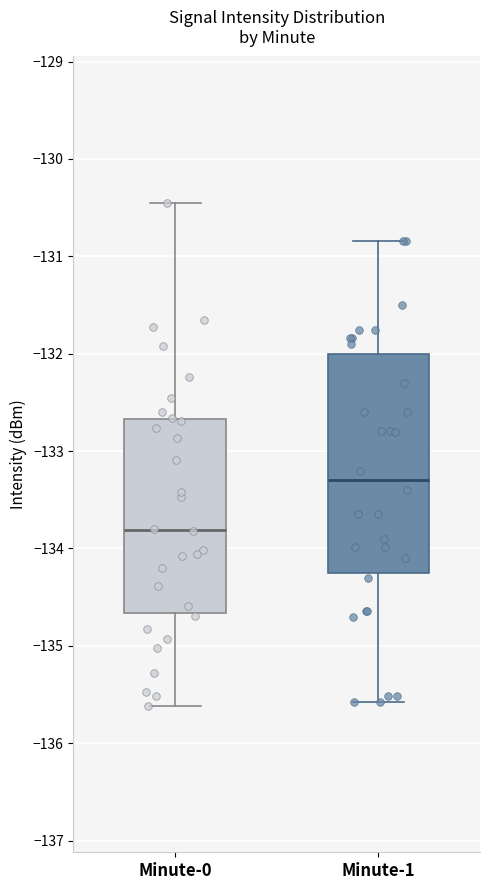

Comparing the boxes themselves (not the whiskers), which one is the tallest?

Minute-1